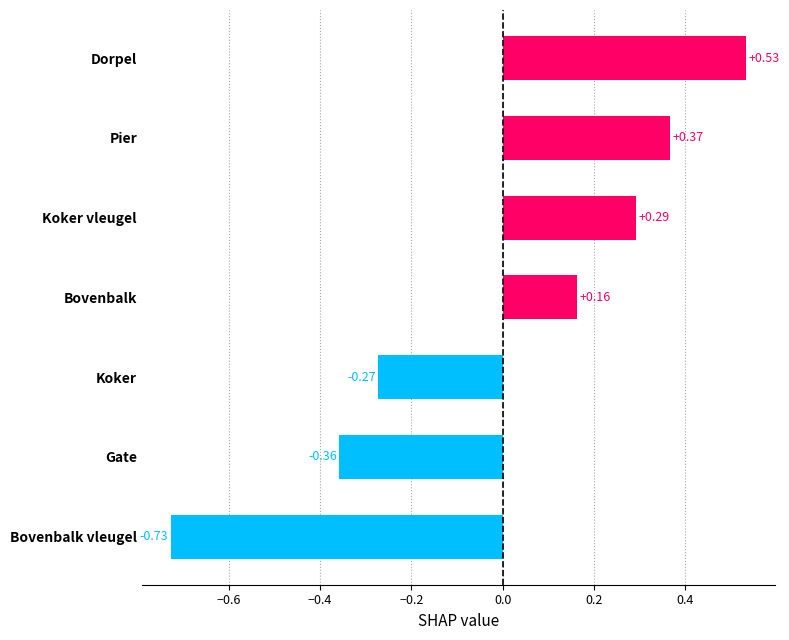

What is the difference between the maximum and second lowest values?

0.9